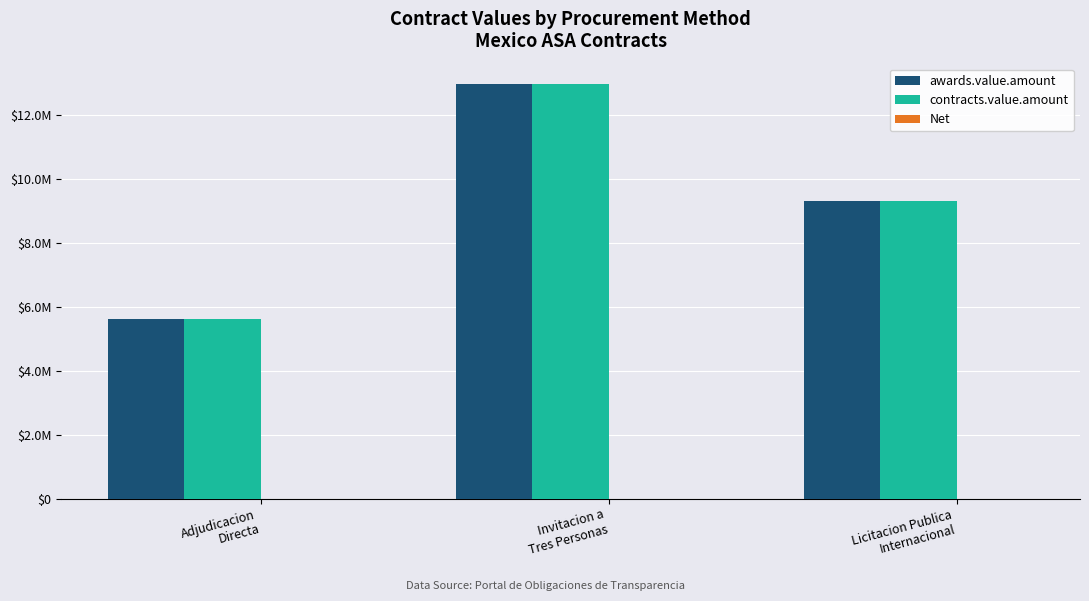

What is the value of the awards.value.amount bar at the 1st from the left?

5604507.1